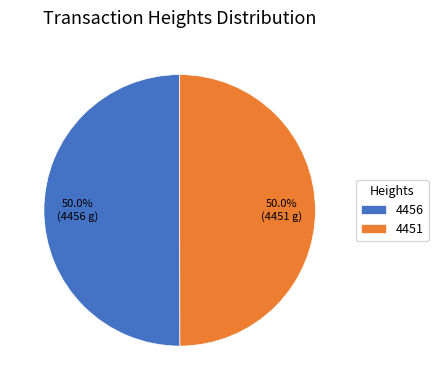

To the nearest percent, what is the average slice percentage?

50%